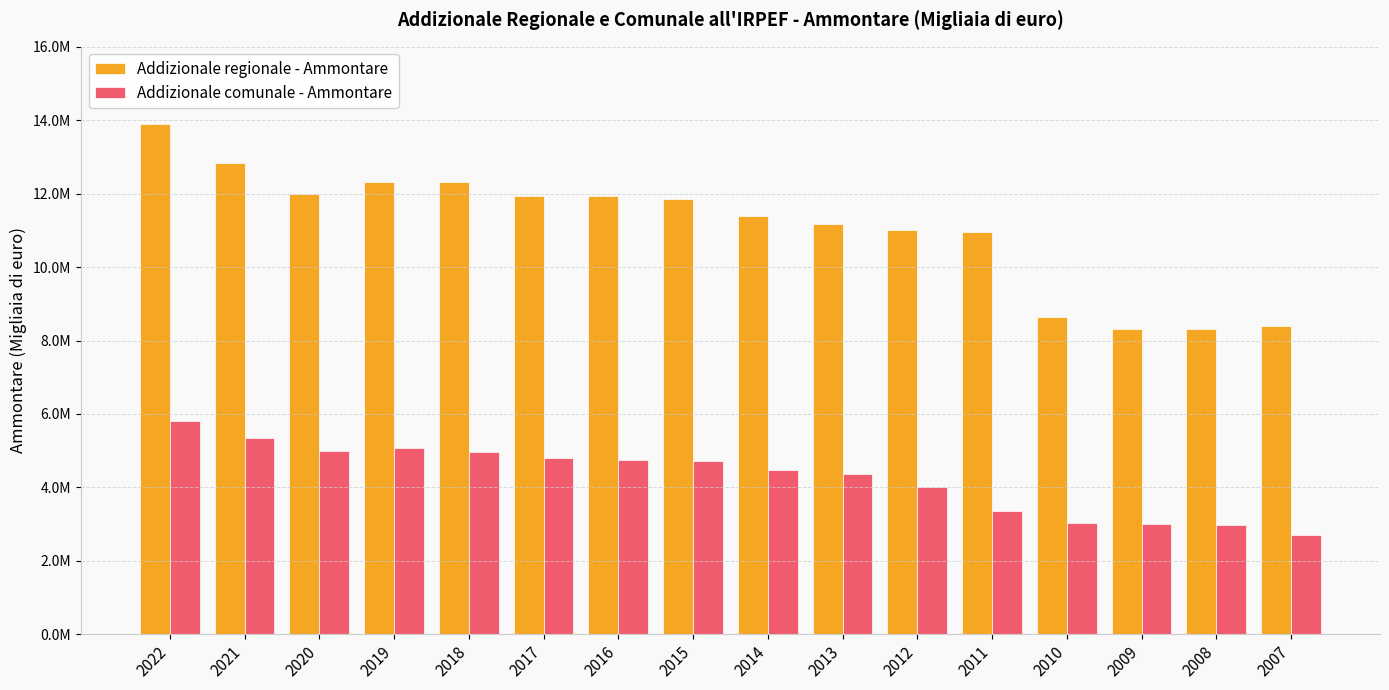

Where is Addizionale comunale - Ammontare nearest to the value 4256060?

2013